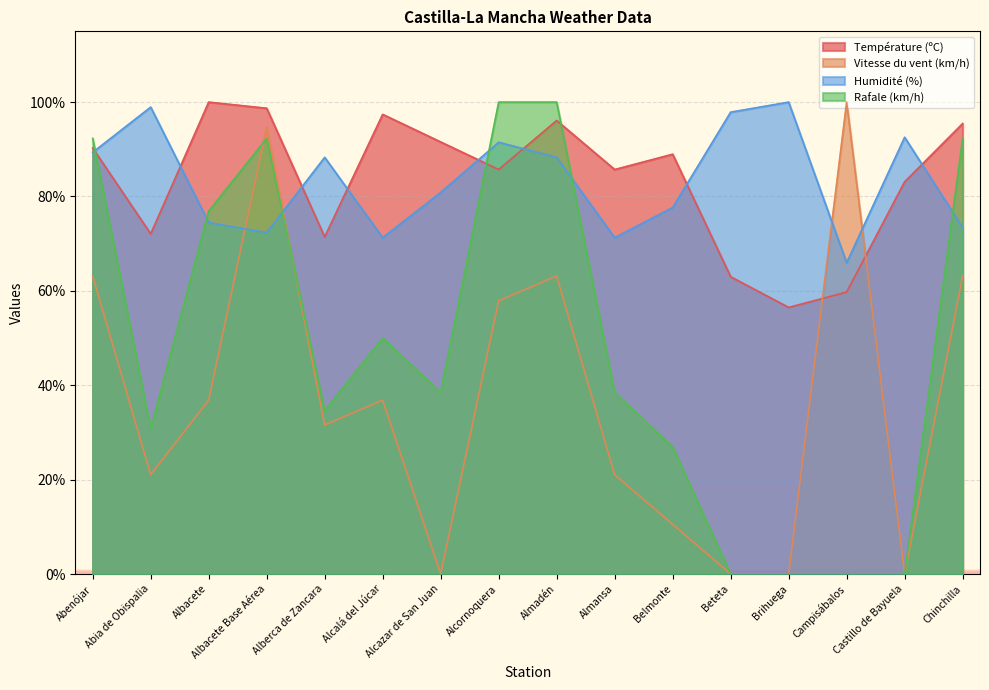

Reading left to right, extract all data points from this chart.

Température (ºC): Abenójar=90.3	Abia de Obispalia=72.1	Albacete=100.0	Albacete Base Aérea=98.7	Alberca de Zancara=71.4	Alcalá del Júcar=97.4	Alcazar de San Juan=91.6	Alcornoquera=85.7	Almadén=96.1	Almansa=85.7	Belmonte=89.0	Beteta=63.0	Brihuega=56.5	Campisábalos=59.7	Castillo de Bayuela=83.1	Chinchilla=95.5
Vitesse du vent (km/h): Abenójar=63.2	Abia de Obispalia=21.1	Albacete=36.8	Albacete Base Aérea=94.7	Alberca de Zancara=31.6	Alcalá del Júcar=36.8	Alcazar de San Juan=0.0	Alcornoquera=57.9	Almadén=63.2	Almansa=21.1	Belmonte=10.5	Beteta=0.0	Brihuega=0.0	Campisábalos=100.0	Castillo de Bayuela=0.0	Chinchilla=63.2
Humidité (%): Abenójar=89.4	Abia de Obispalia=98.9	Albacete=74.5	Albacete Base Aérea=72.3	Alberca de Zancara=88.3	Alcalá del Júcar=71.3	Alcazar de San Juan=80.9	Alcornoquera=91.5	Almadén=88.3	Almansa=71.3	Belmonte=77.7	Beteta=97.9	Brihuega=100.0	Campisábalos=66.0	Castillo de Bayuela=92.6	Chinchilla=73.4
Rafale (km/h): Abenójar=92.3	Abia de Obispalia=30.8	Albacete=76.9	Albacete Base Aérea=92.3	Alberca de Zancara=34.6	Alcalá del Júcar=50.0	Alcazar de San Juan=38.5	Alcornoquera=100.0	Almadén=100.0	Almansa=38.5	Belmonte=26.9	Beteta=0.0	Brihuega=0.0	Campisábalos=0.0	Castillo de Bayuela=0.0	Chinchilla=92.3